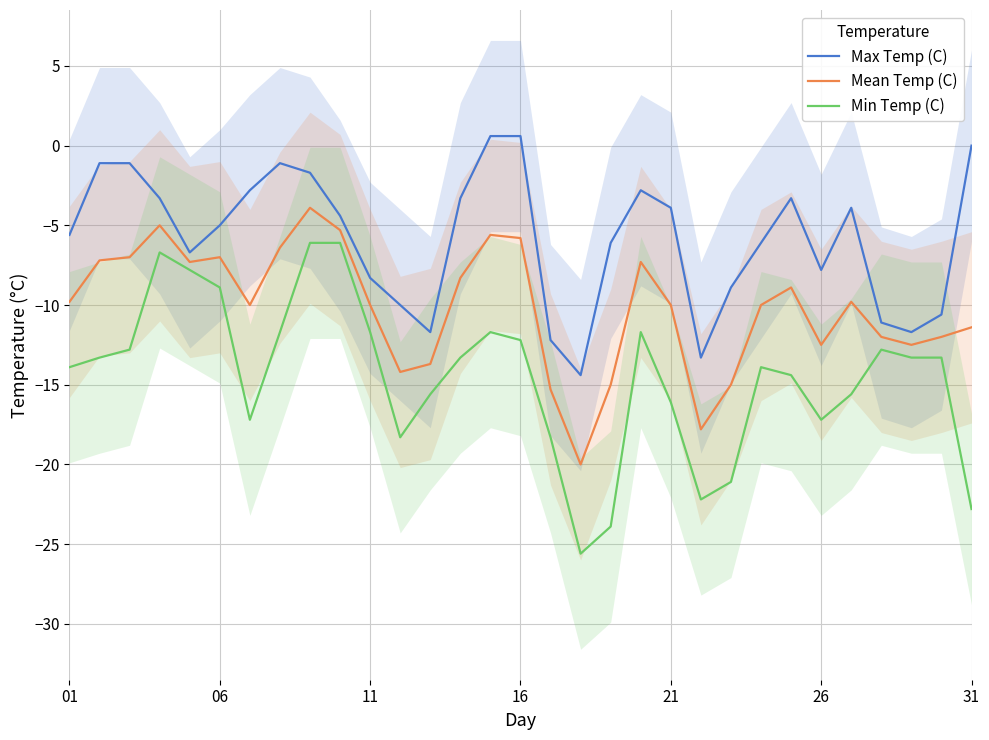

The value of Max Temp (C) at 31 is 5.3. True or false?

False